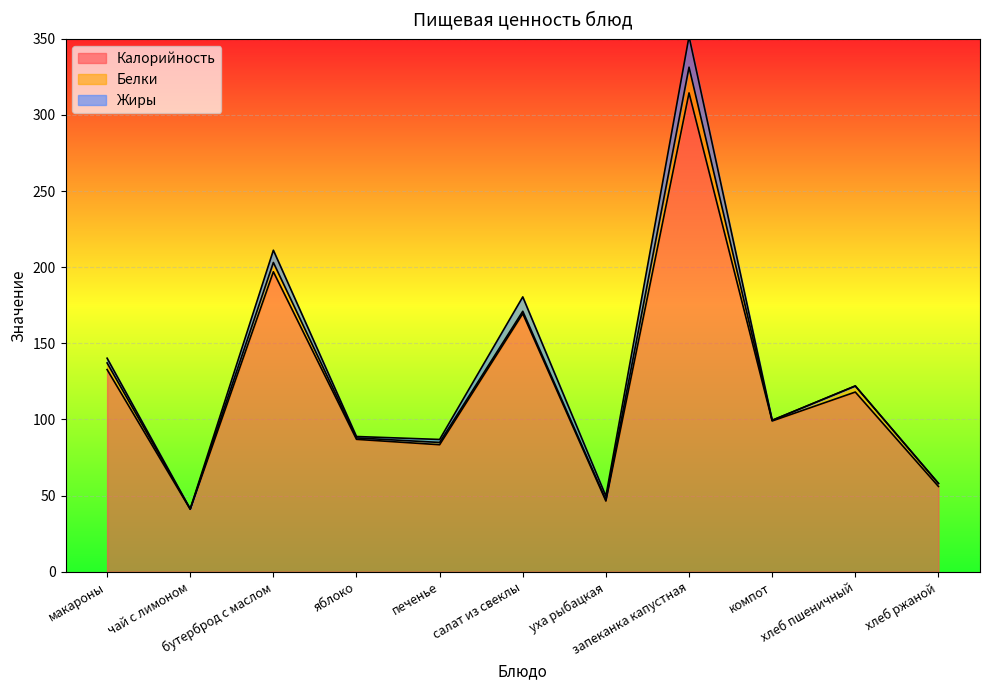

At which label is Калорийность closest to 177?

салат из свеклы